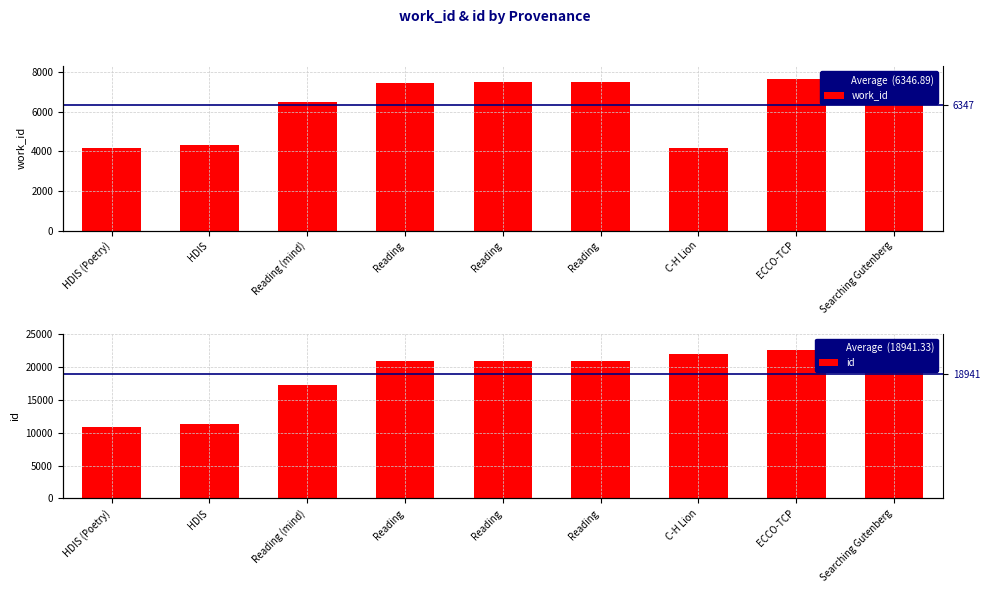

At how many categories does at least one series exceed 12196?

7